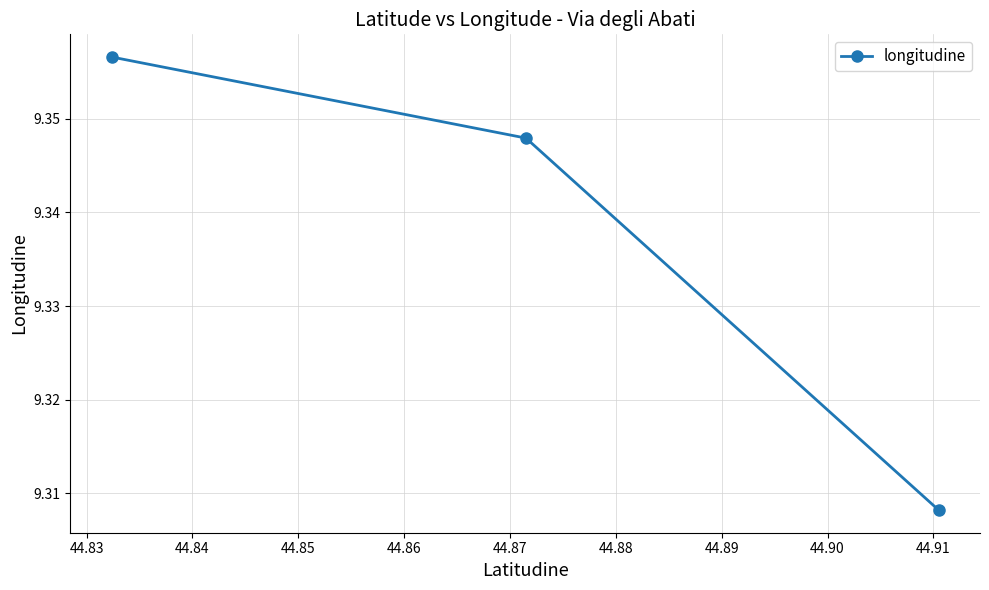

What is the minimum value shown in the chart?

9.3